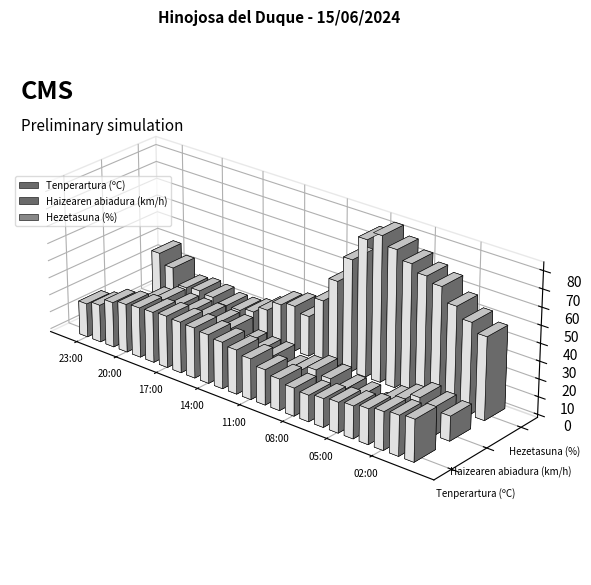

At which category does the chart reach its peak across all series?

07:00